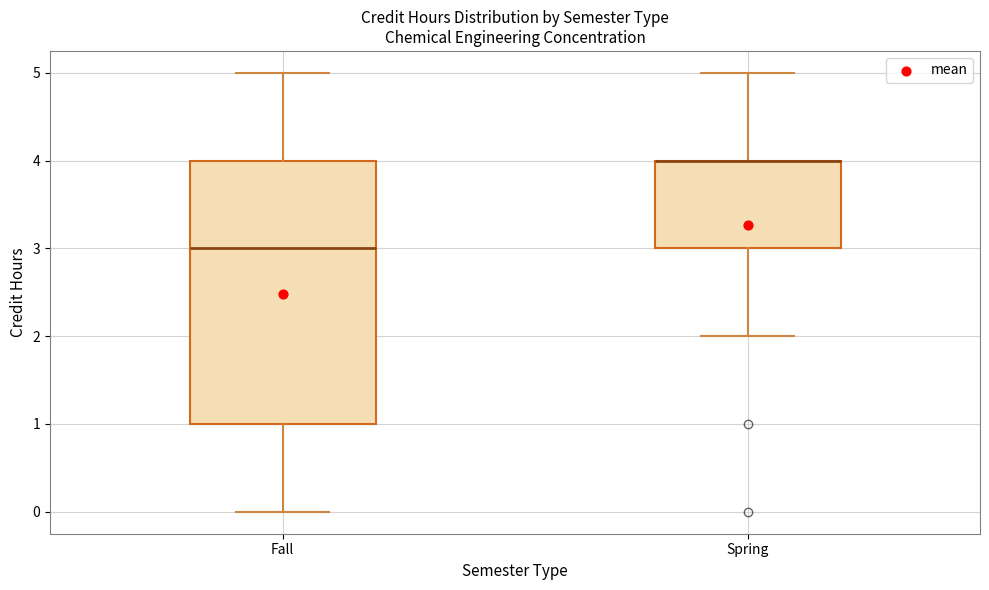

Reading left to right, transcribe this box plot: for each box, give where its median line is, the range the box spans, and where its two whiskers end, as read against the y-axis. The values are not printed on the chart, so give them approximately, as read against the axis.

Fall: median 3, box 1 to 4, whiskers 0 to 5
Spring: median 4 (drawn on the box's upper edge), box 3 to 4, whiskers 2 to 5